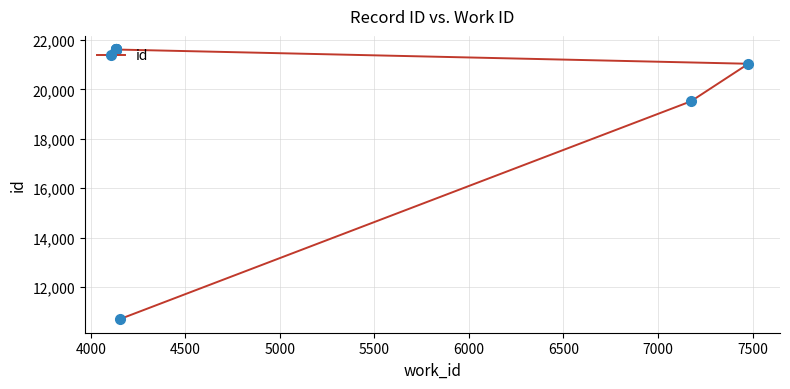

Reading left to right, list all the values displayed in this chart.

10695	19518	21038	21614	21615	21616	21617	21618	21619	21620